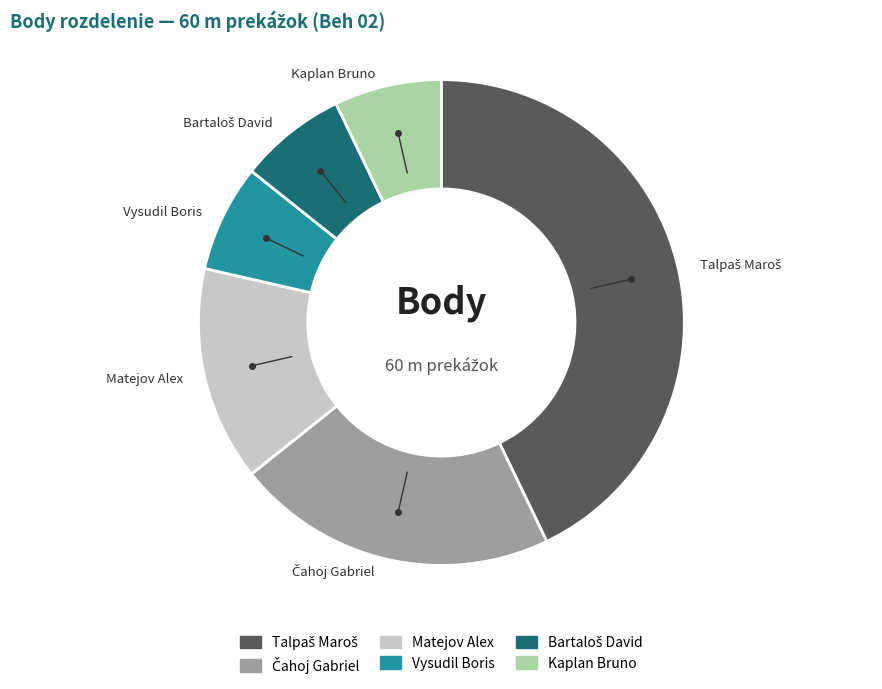

Is it true that Vysudil Boris is 20% of the pie?

False